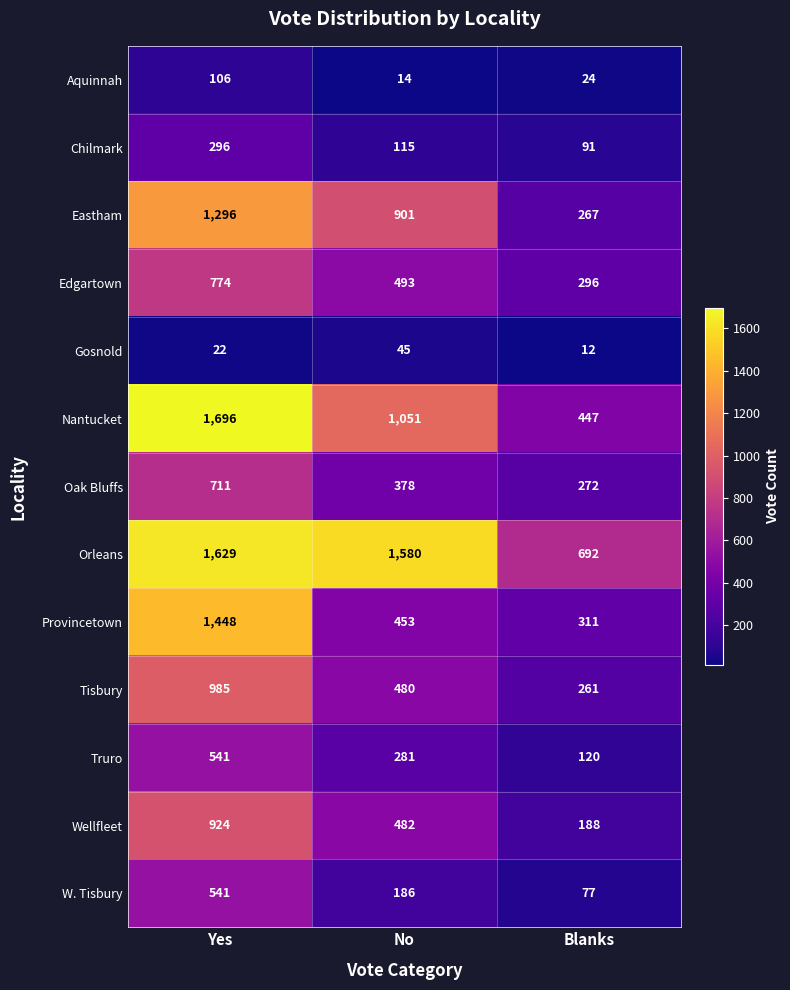

Rank the categories by Provincetown value from highest to lowest.

Yes, No, Blanks